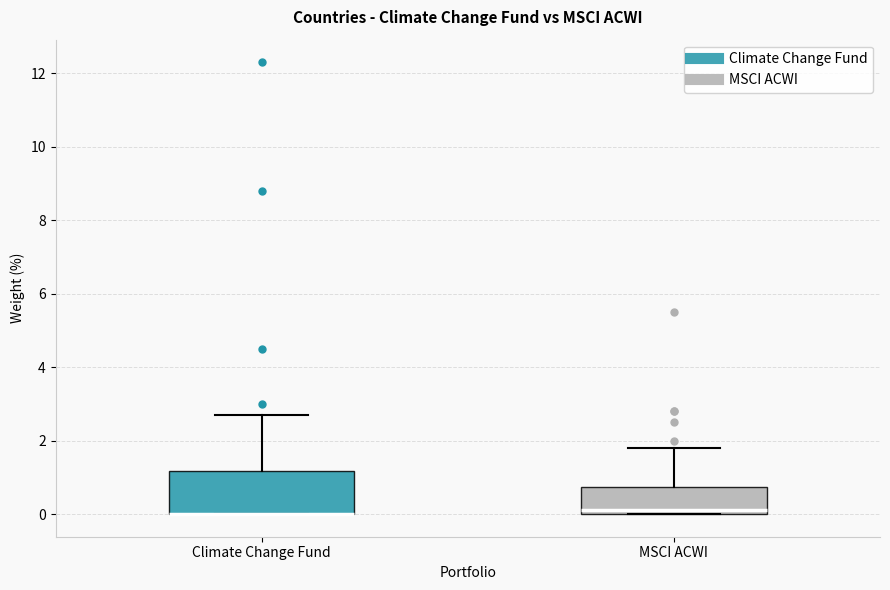

Which box is the tallest, from its lower edge to its upper edge?

Climate Change Fund